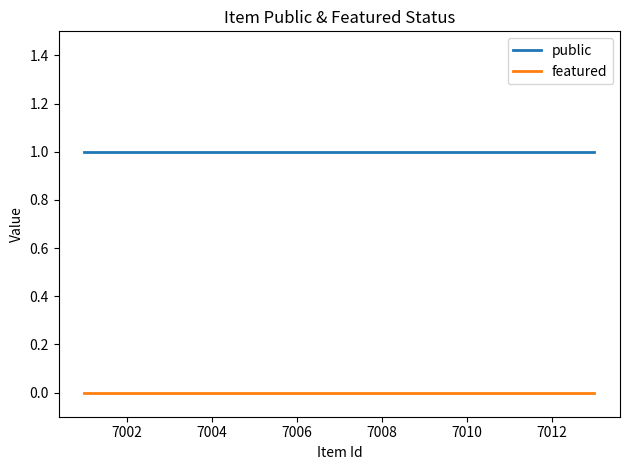

True or false: public and featured cross at least once.

False